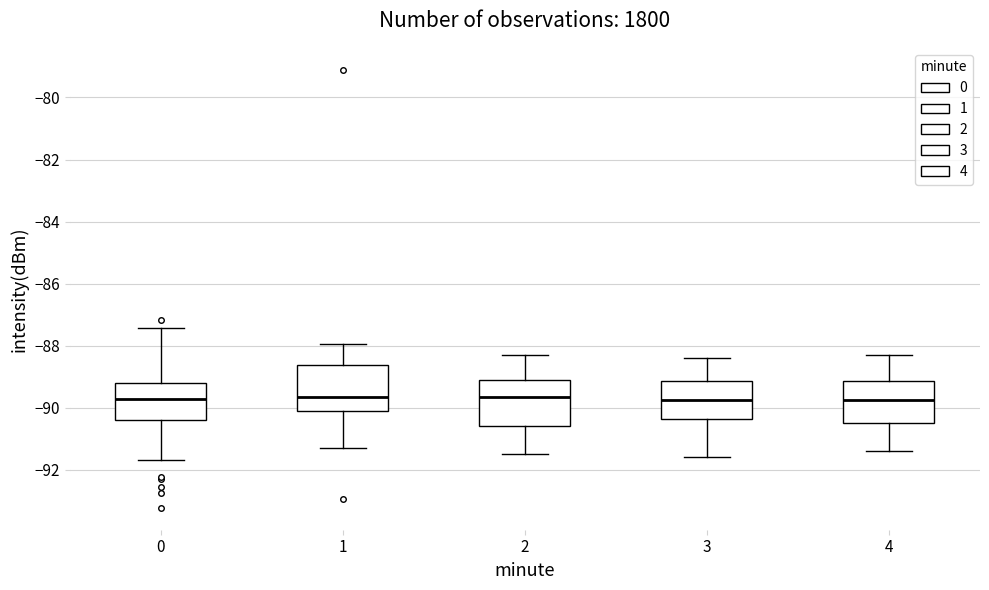

Reading left to right, read every box against the y-axis: the position of its median line, the range the box covers, and the ends of its whiskers. The values are not printed on the chart, so give them approximately, as read against the axis.

0: median -89.8, box -90.4 to -89.2, whiskers -91.6 to -87.4
1: median -89.6, box -90.0 to -88.6, whiskers -91.2 to -88.0
2: median -89.6, box -90.6 to -89.0, whiskers -91.4 to -88.2
3: median -89.8, box -90.4 to -89.2, whiskers -91.6 to -88.4
4: median -89.8, box -90.4 to -89.2, whiskers -91.4 to -88.2